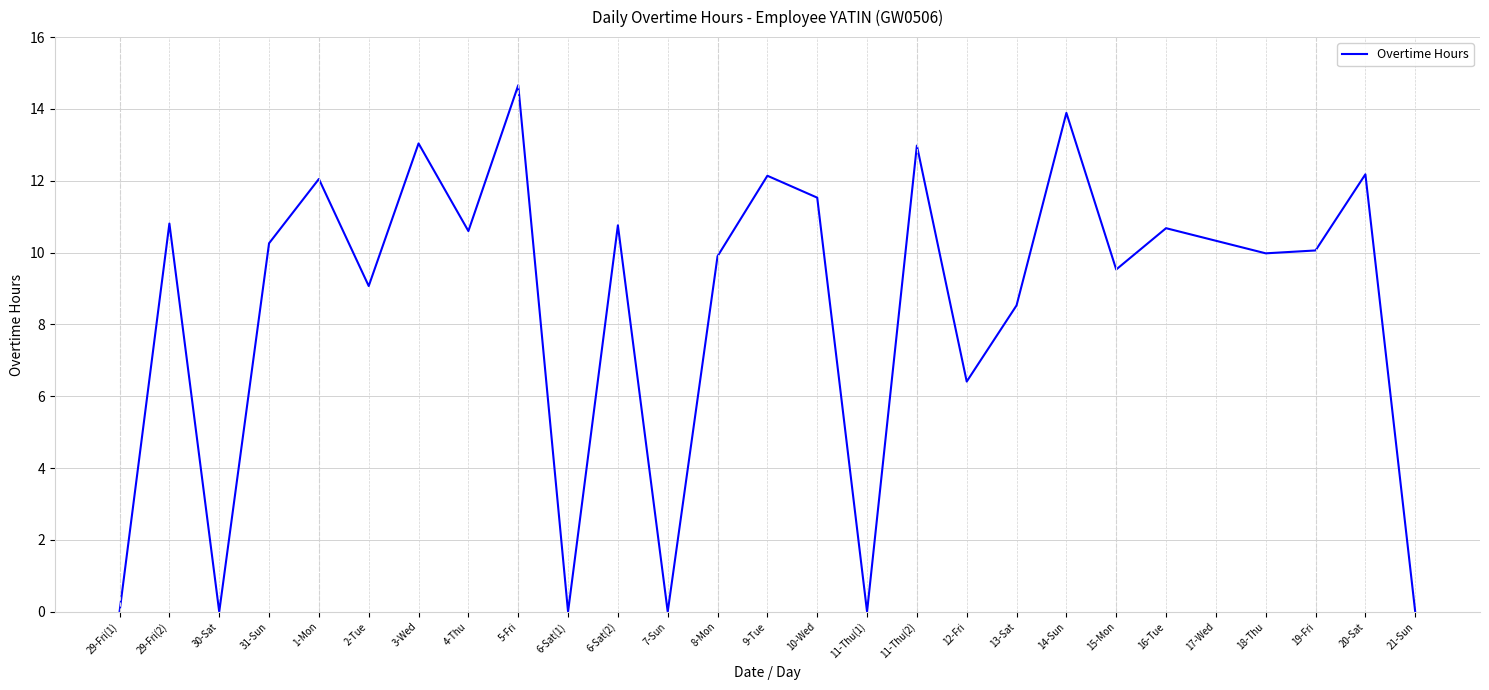

Which category has the highest value across all series?

5-Fri